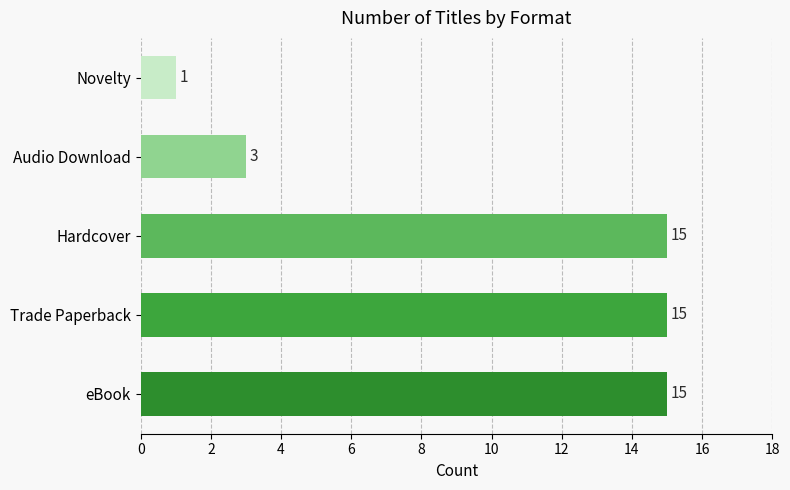

Count the values in the range 3 to 15.

4